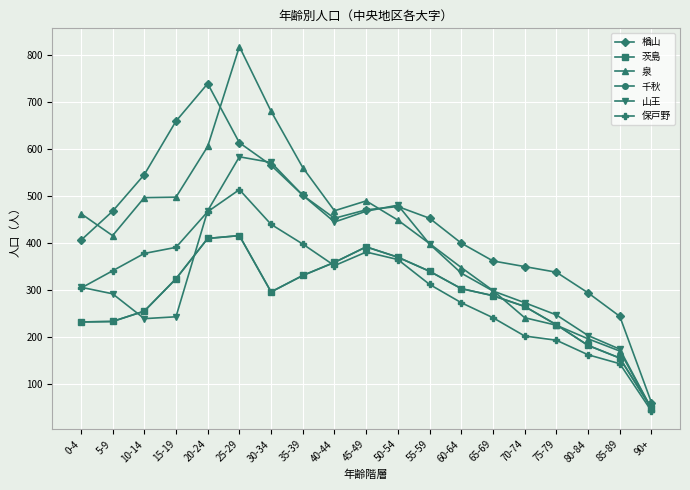

Which label corresponds to the smallest value in the chart?

90+